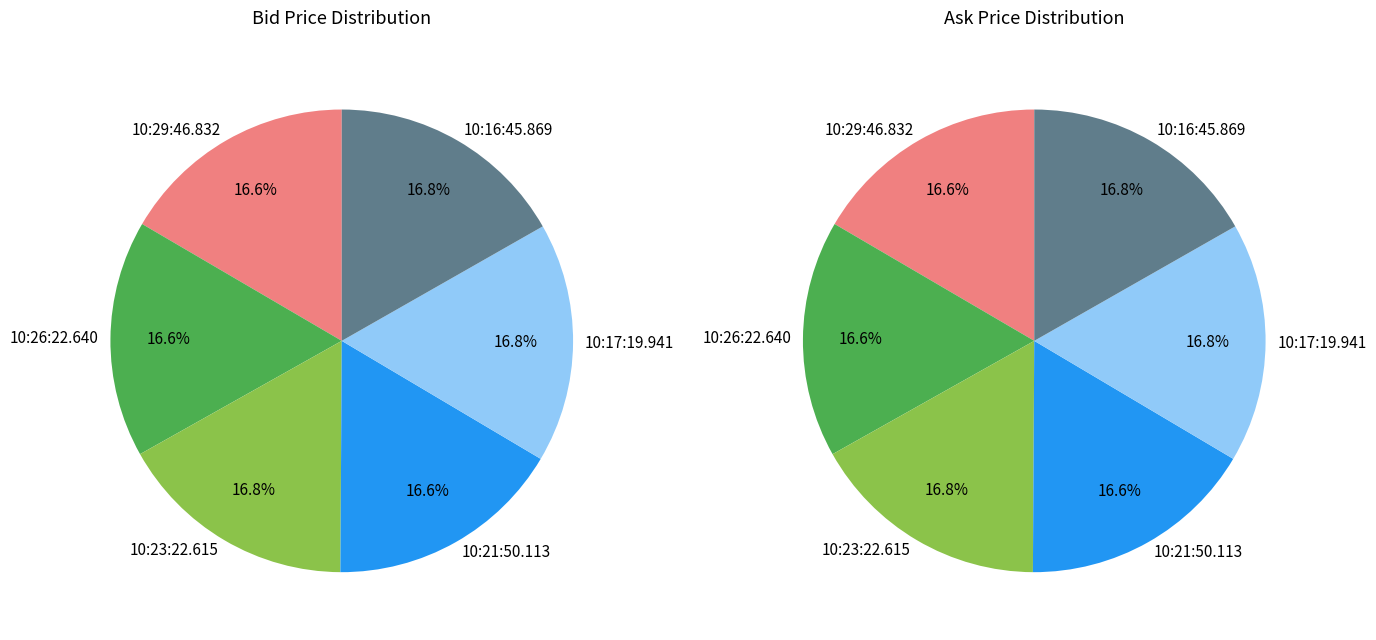

True or false: 10:21:50.113 accounts for 25% of the total.

False